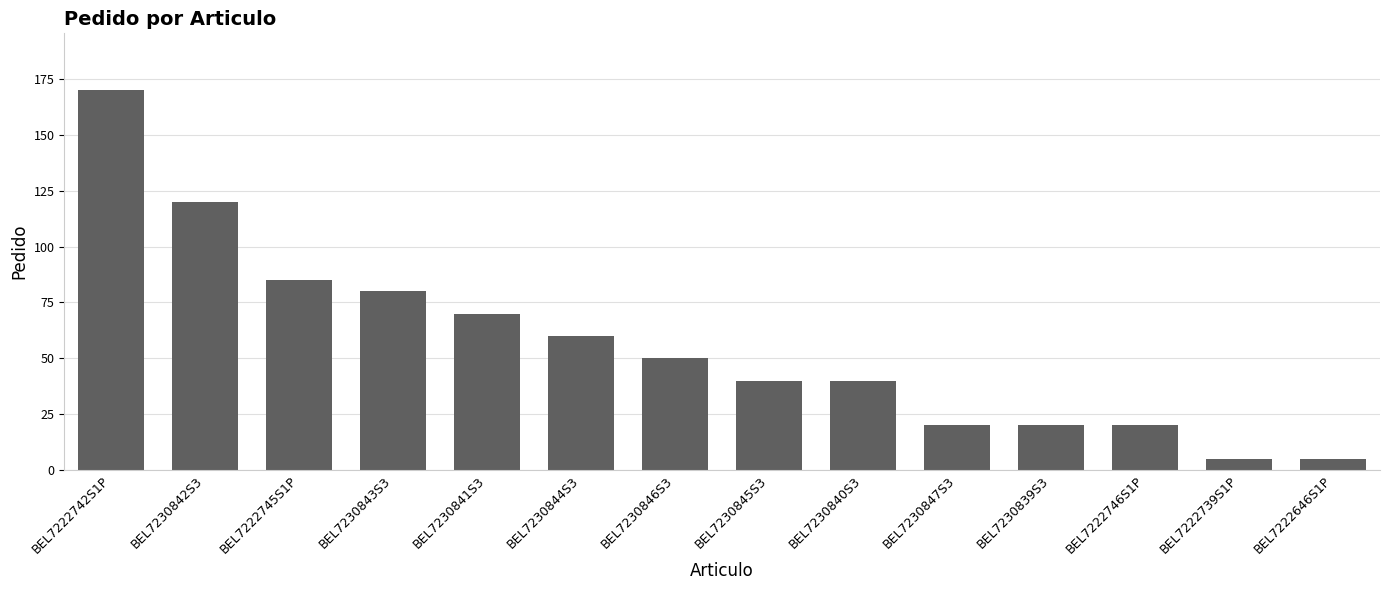

What is the difference between the second highest and minimum values?

115